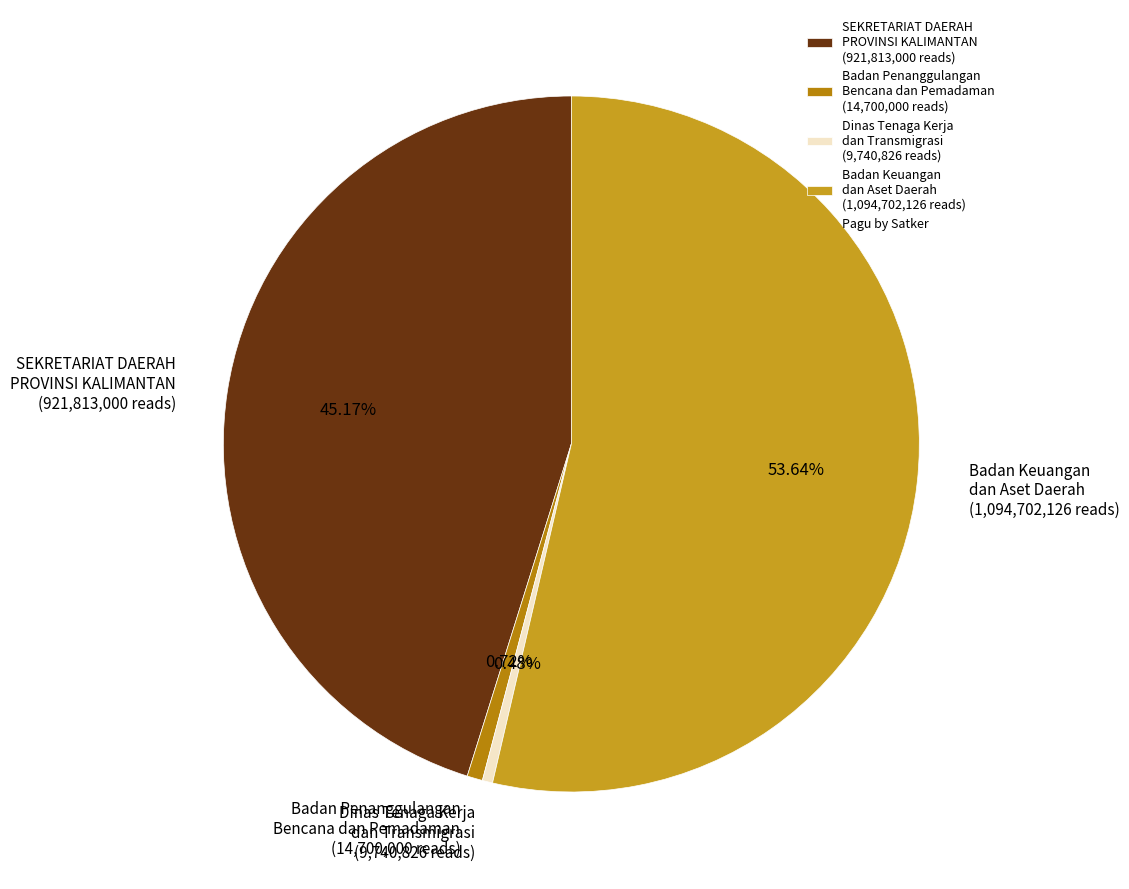

Which has a higher value, SEKRETARIAT DAERAH PROVINSI KALIMANTAN (921,813,000 reads) or Badan Penanggulangan Bencana dan Pemadaman (14,700,000 reads)?

SEKRETARIAT DAERAH PROVINSI KALIMANTAN (921,813,000 reads)